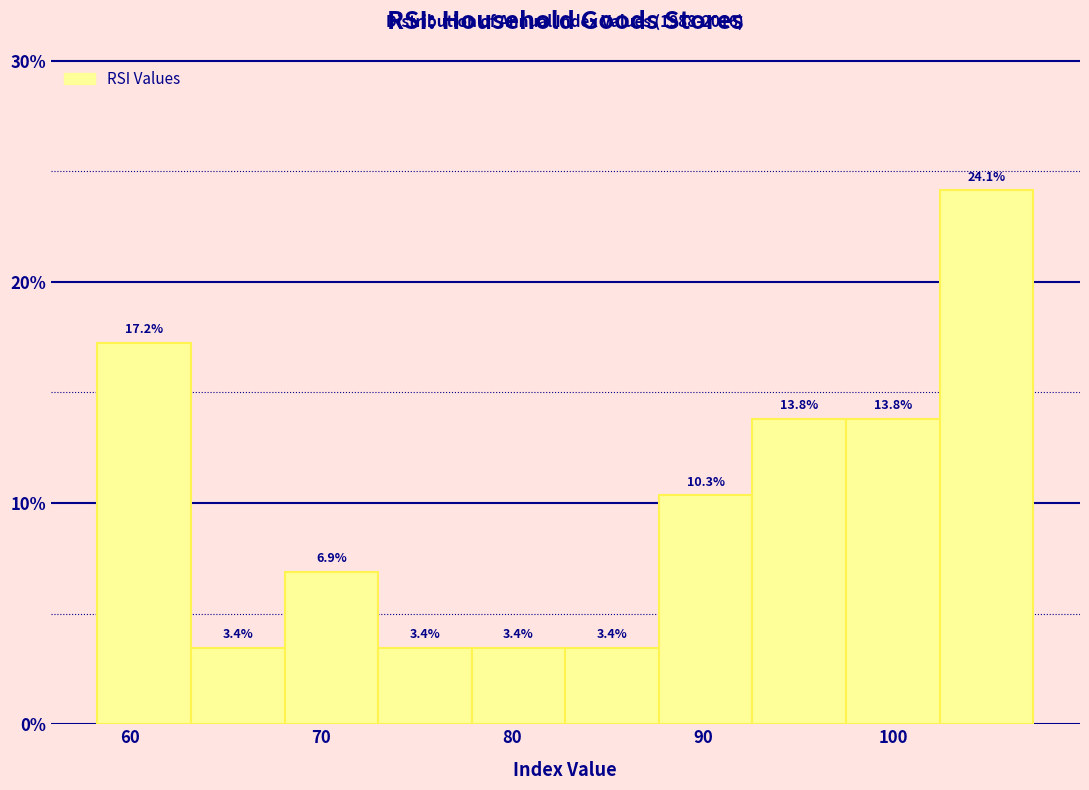

Reading left to right, list every bar in this chart as the range it spans on the x-axis followed by its height. The bar edges are not printed on the chart, so give them approximately, as read against the axis.

58.3 to 63.2: 17.2
63.2 to 68.1: 3.4
68.1 to 73.0: 6.9
73.0 to 77.9: 3.4
77.9 to 82.8: 3.4
82.8 to 87.7: 3.4
87.7 to 92.6: 10.3
92.6 to 97.5: 13.8
97.5 to 102.4: 13.8
102.4 to 107.3: 24.1